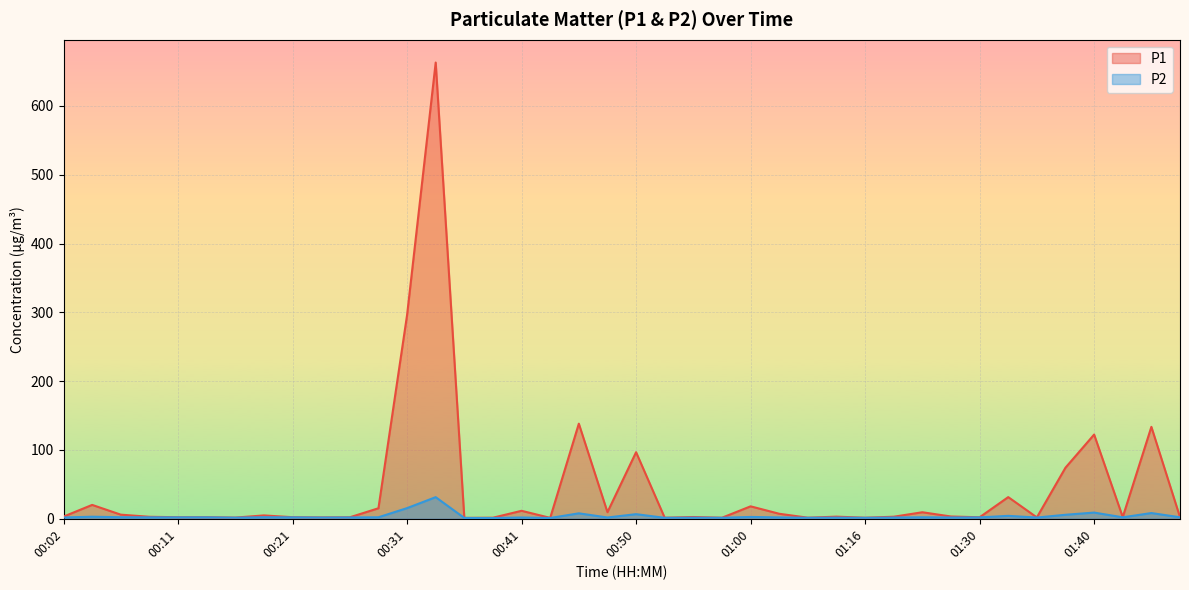

True or false: P1 has a value of 31.5 at 01:33.

True